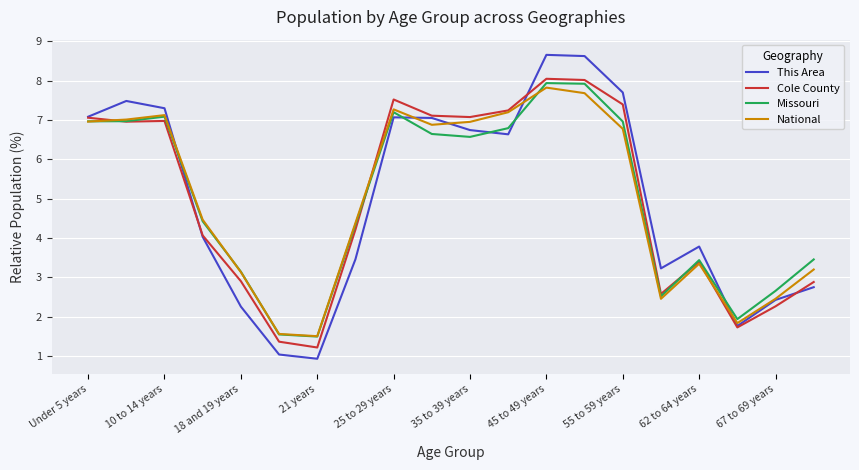

Which series has the largest range (max minus min)?

This Area